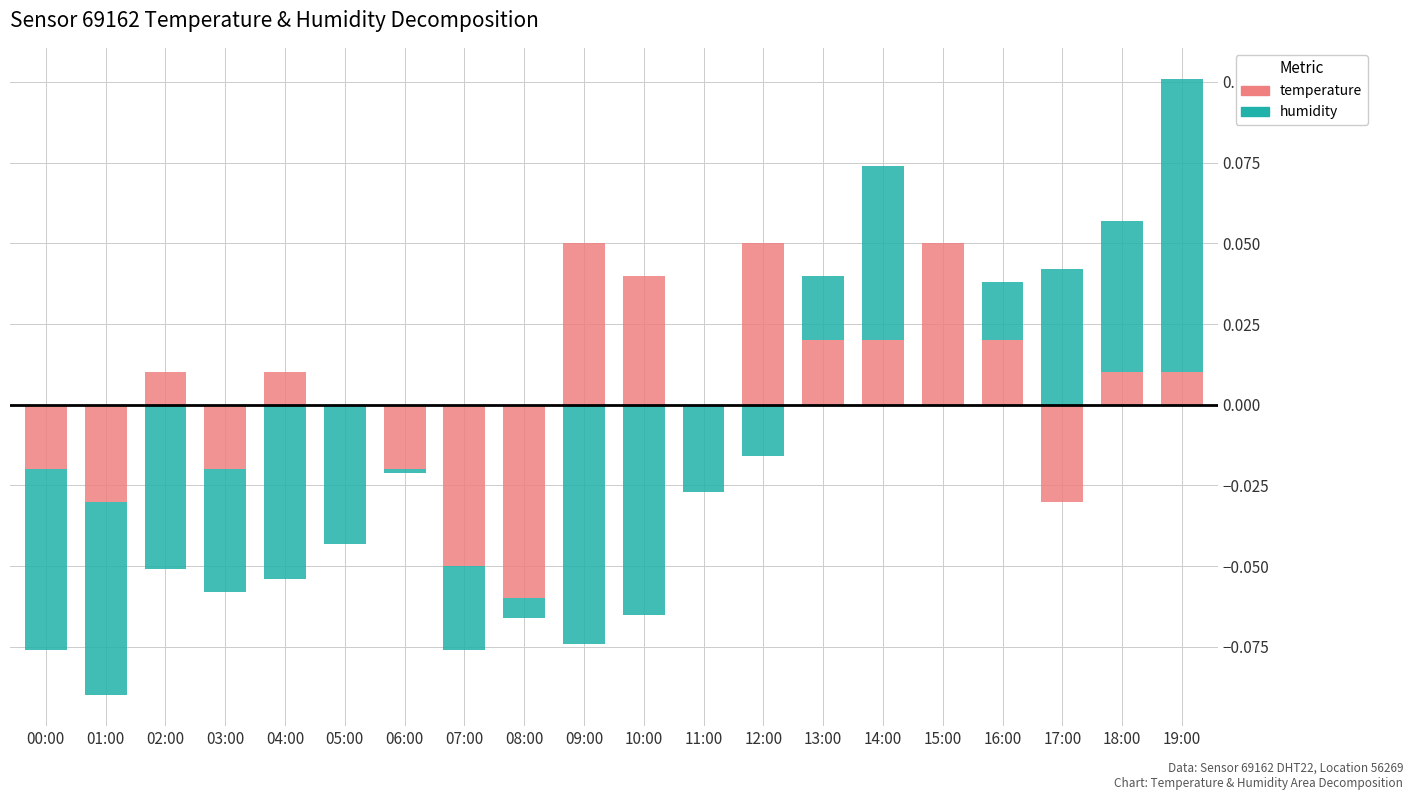

What is the difference between the maximum and minimum values in the temperature series?

0.1